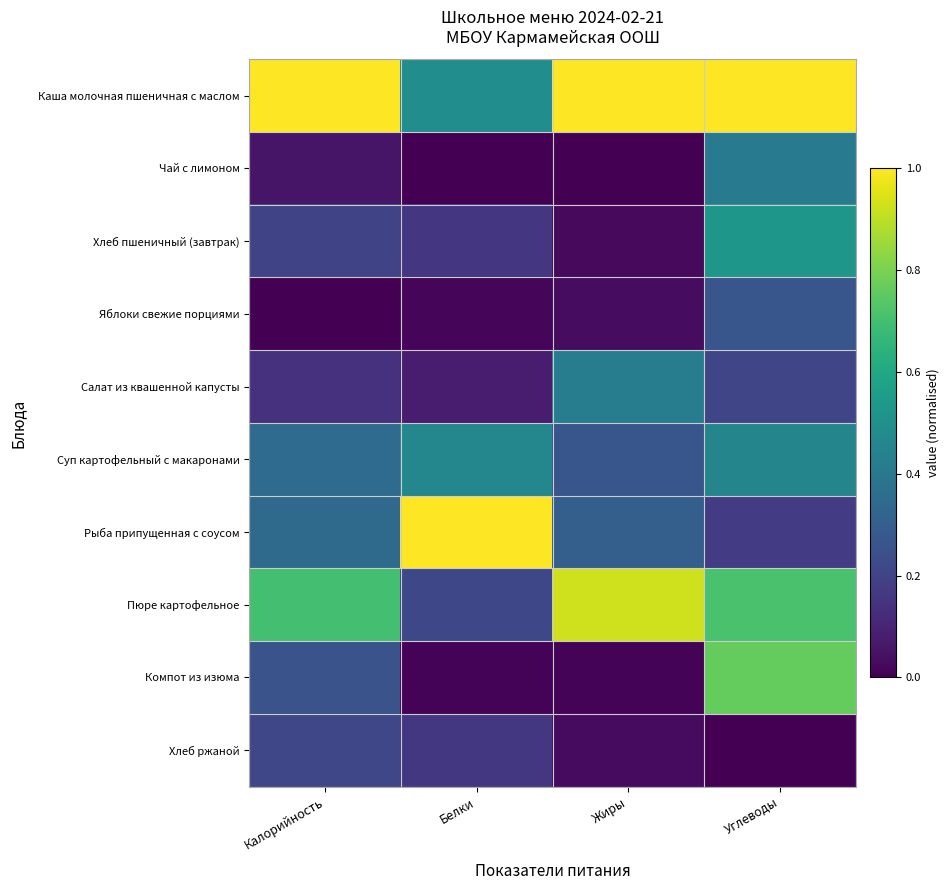

Between Углеводы and Белки, which is larger?

Углеводы